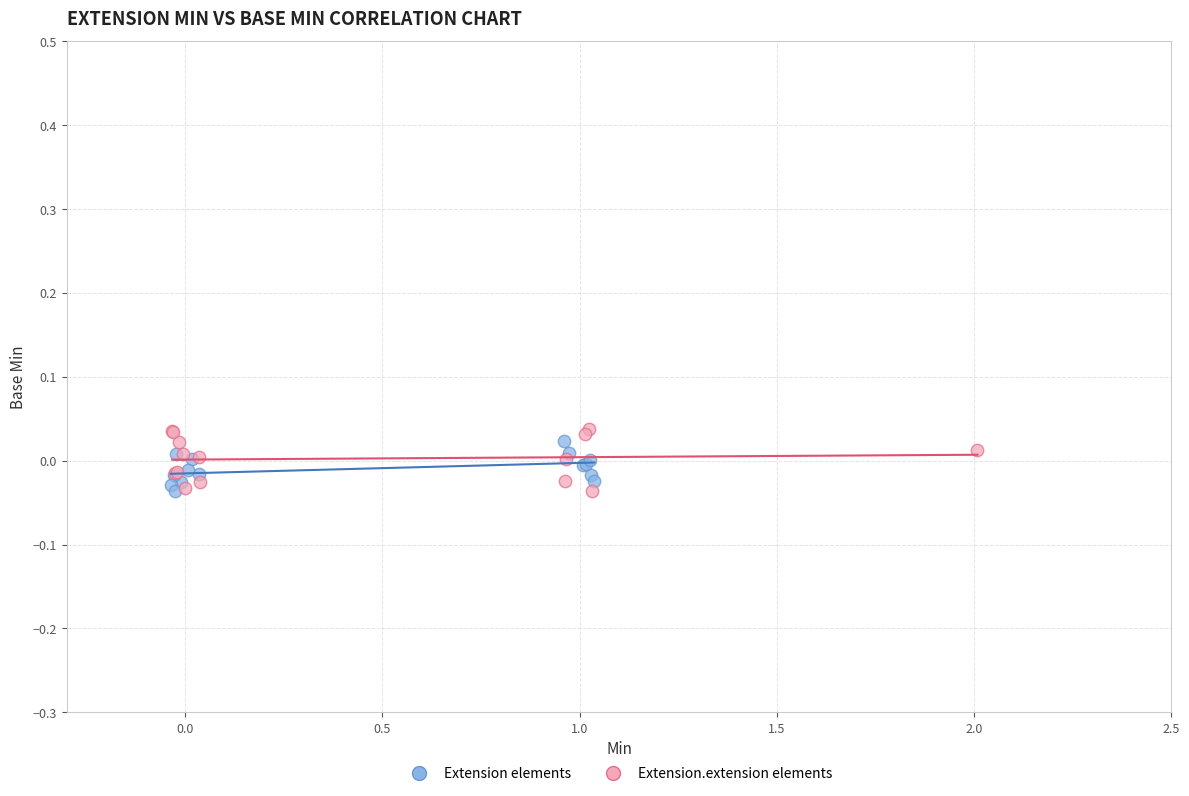

What are all the series names shown in the legend?

Extension elements, Extension.extension elements